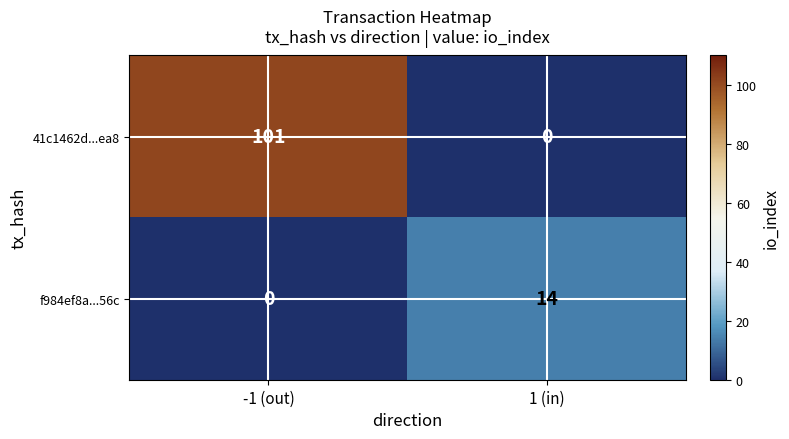

How many data points in 41c1462d...ea8 are less than 101?

1